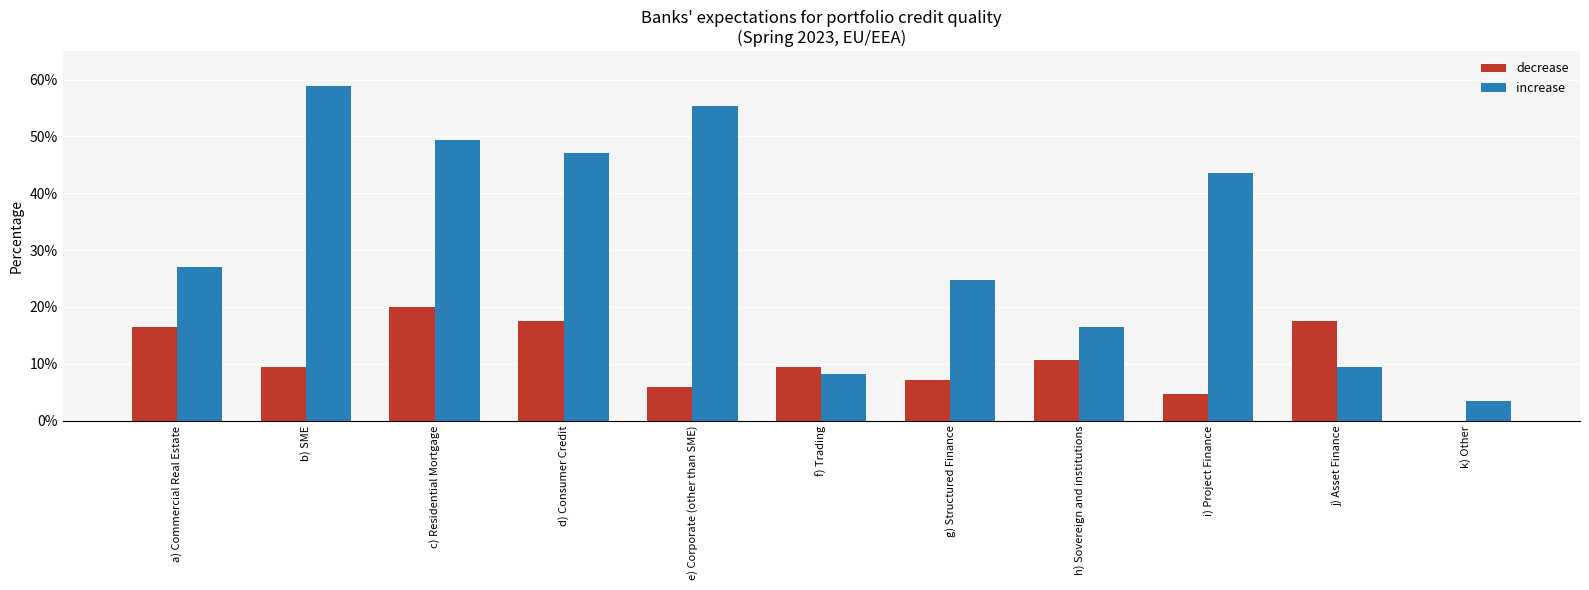

What are all the series names shown in the legend?

decrease, increase